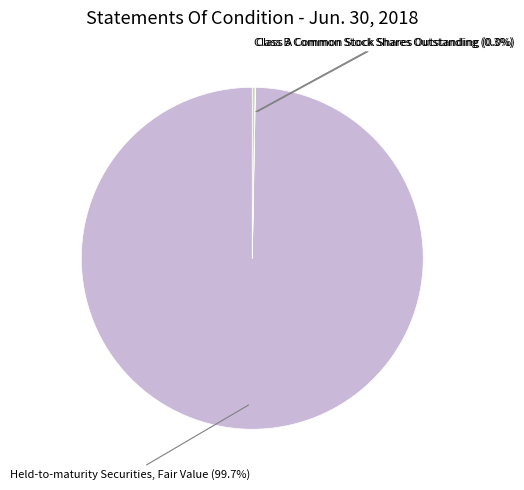

Is there any slice that represents more than half of the pie?

Yes